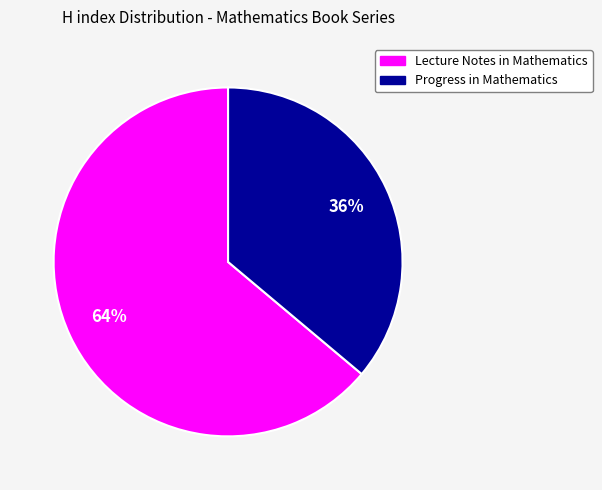

Does Progress in Mathematics account for over 50% of the chart?

No